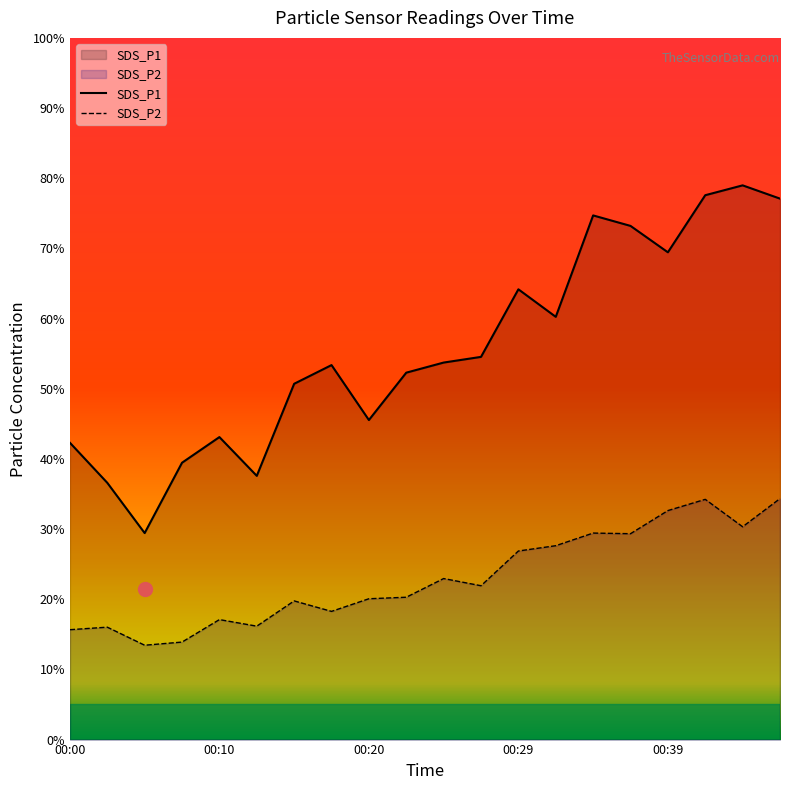

Reading right to left, list all the values displayed in this chart.

SDS_P1: 00:46=77.1	00:44=79.0	00:41=77.6	00:39=69.4	00:37=73.2	00:34=74.7	00:32=60.2	00:29=64.2	00:27=54.5	00:24=53.7	00:22=52.3	00:20=45.5	00:17=53.4	00:15=50.7	00:12=37.6	00:10=43.1	00:07=39.5	00:05=29.4	00:02=36.6	00:00=42.3
SDS_P2: 00:46=34.3	00:44=30.3	00:41=34.2	00:39=32.6	00:37=29.3	00:34=29.4	00:32=27.6	00:29=26.9	00:27=21.9	00:24=22.9	00:22=20.3	00:20=20.1	00:17=18.3	00:15=19.8	00:12=16.2	00:10=17.1	00:07=13.9	00:05=13.4	00:02=16.0	00:00=15.7